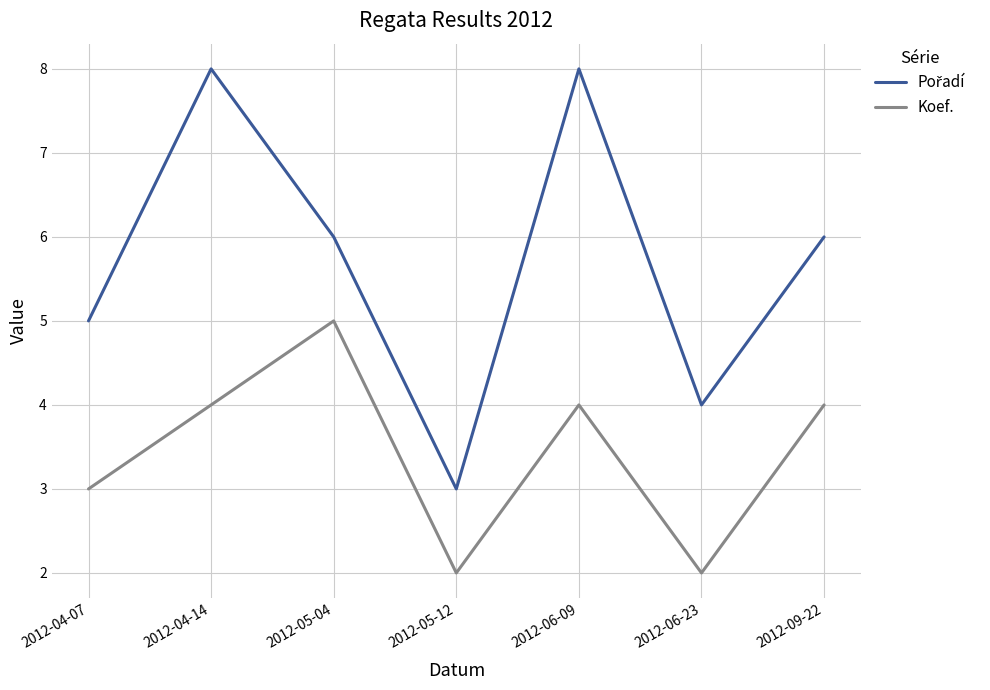

What is the maximum value shown in the chart?

8